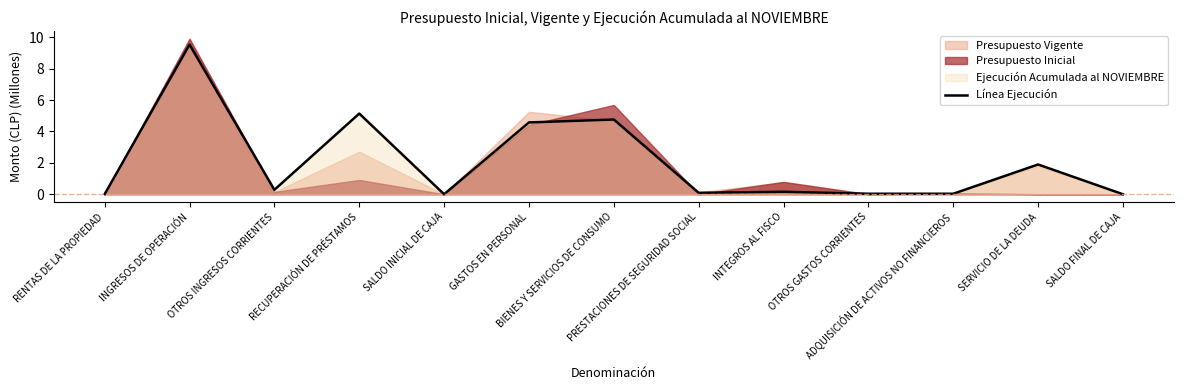

What is the label of the 10th point from the right?

RECUPERACIÓN DE PRÉSTAMOS